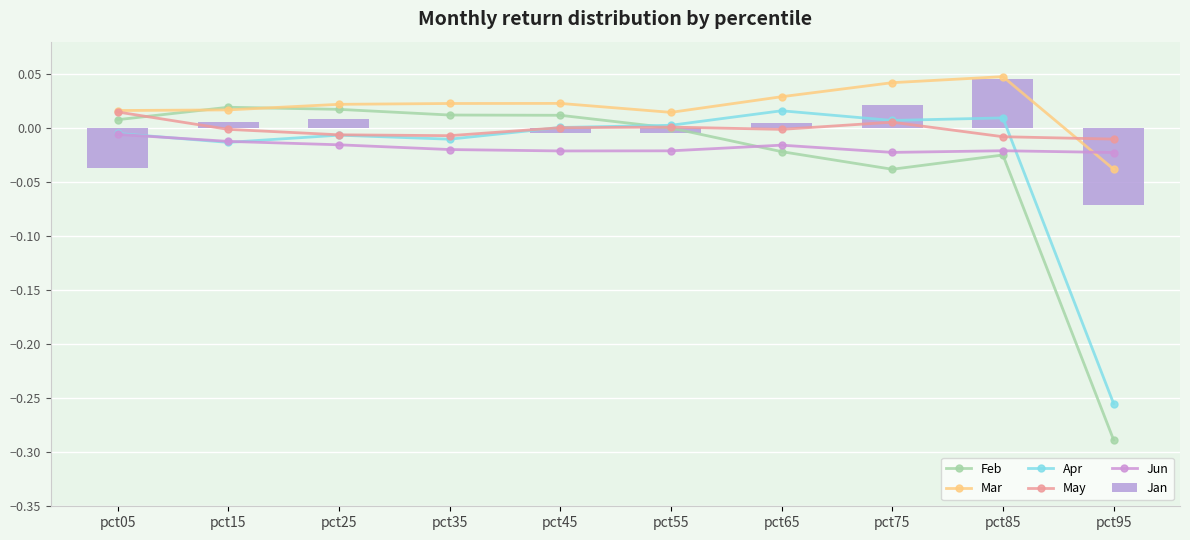

What is the difference between the maximum and minimum values in the Apr series?

0.3